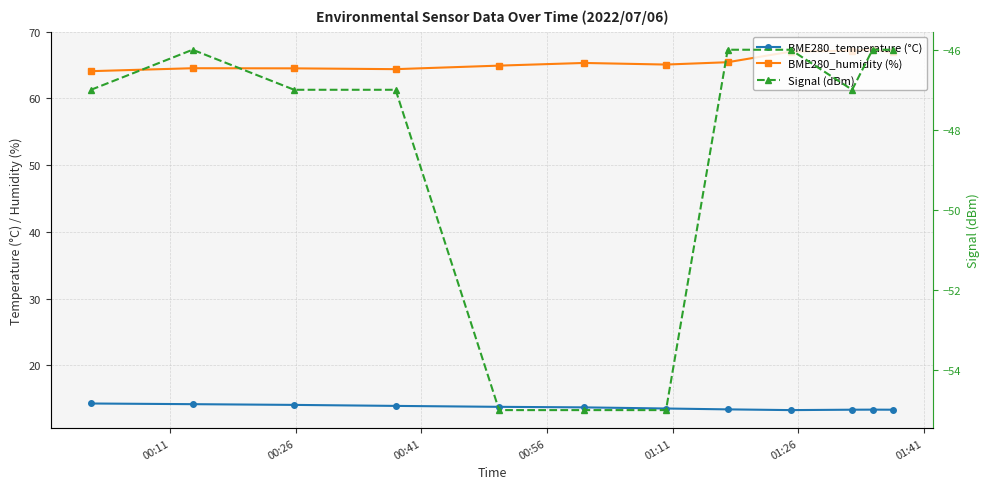

Reading right to left, extract all data points from this chart.

BME280_temperature (°C): 13.4	13.4	13.4	13.3	13.4	13.5	13.7	13.8	13.9	14.1	14.2	14.3
BME280_humidity (%): 66.9	67.3	67.2	67.0	65.4	65.1	65.3	64.9	64.4	64.5	64.5	64.1
Signal (dBm): -46.0	-46.0	-47.0	-46.0	-46.0	-55.0	-55.0	-55.0	-47.0	-47.0	-46.0	-47.0